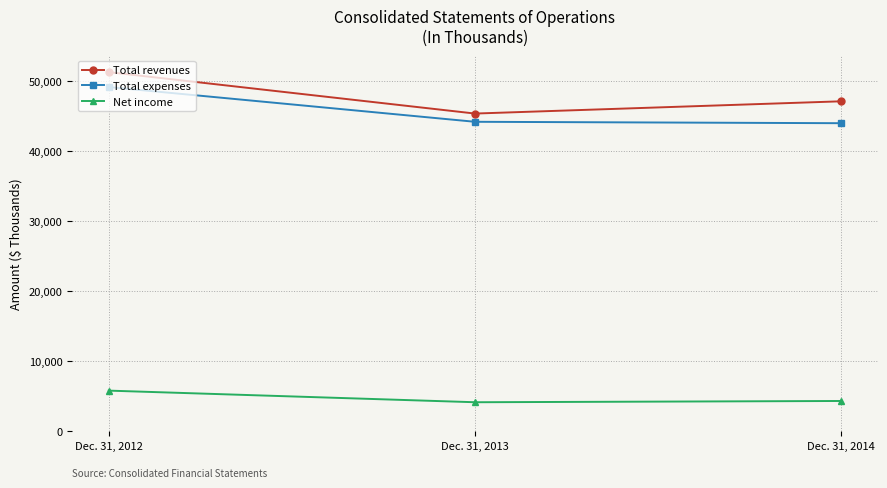

What is the difference between the highest and lowest values at Dec. 31, 2014?

42806